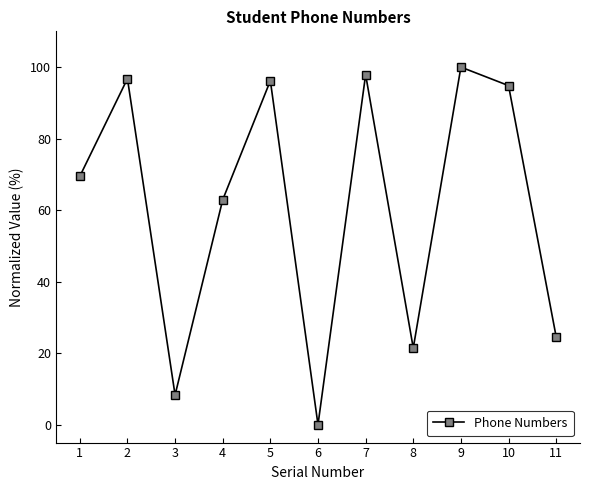

How many points are lower than both their immediate neighbors (excluding endpoints)?

3